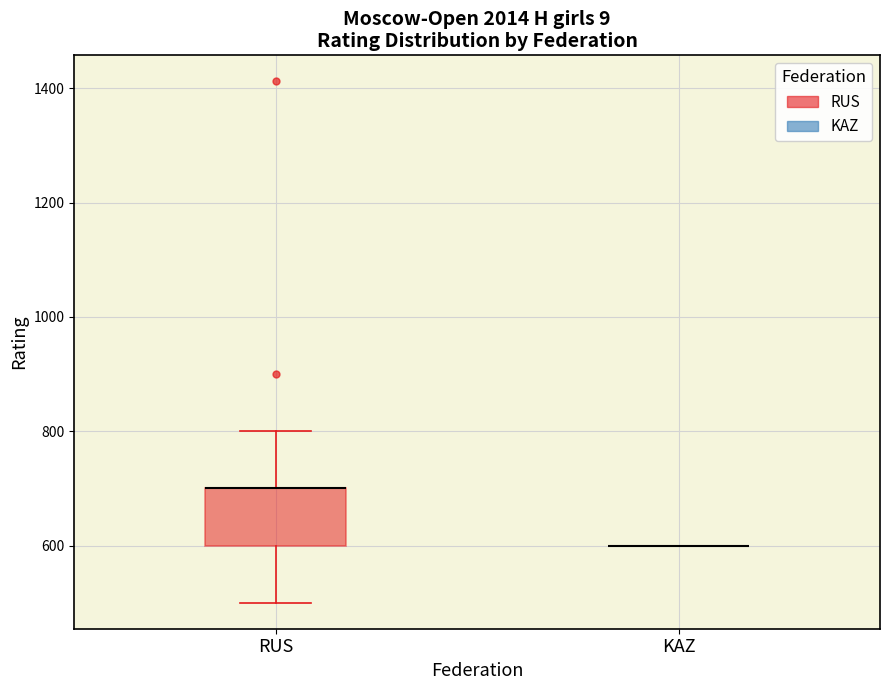

Comparing the boxes themselves (not the whiskers), which one is the tallest?

RUS